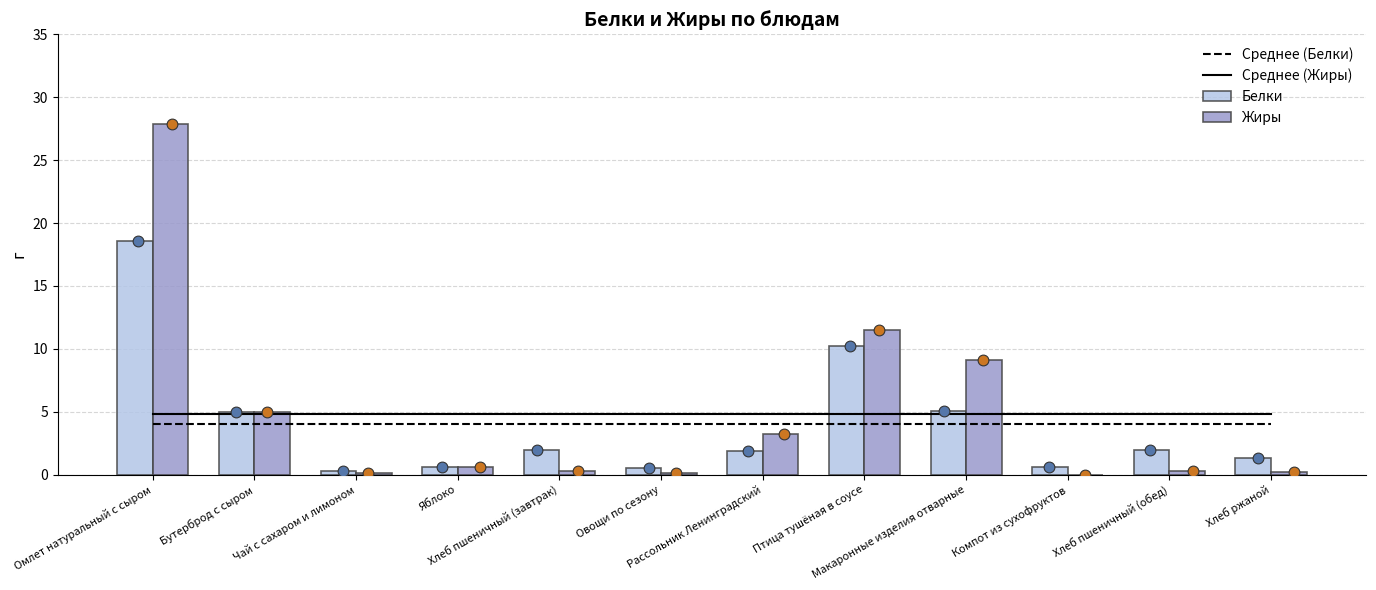

Which series reaches the minimum Y coordinate?

Жиры